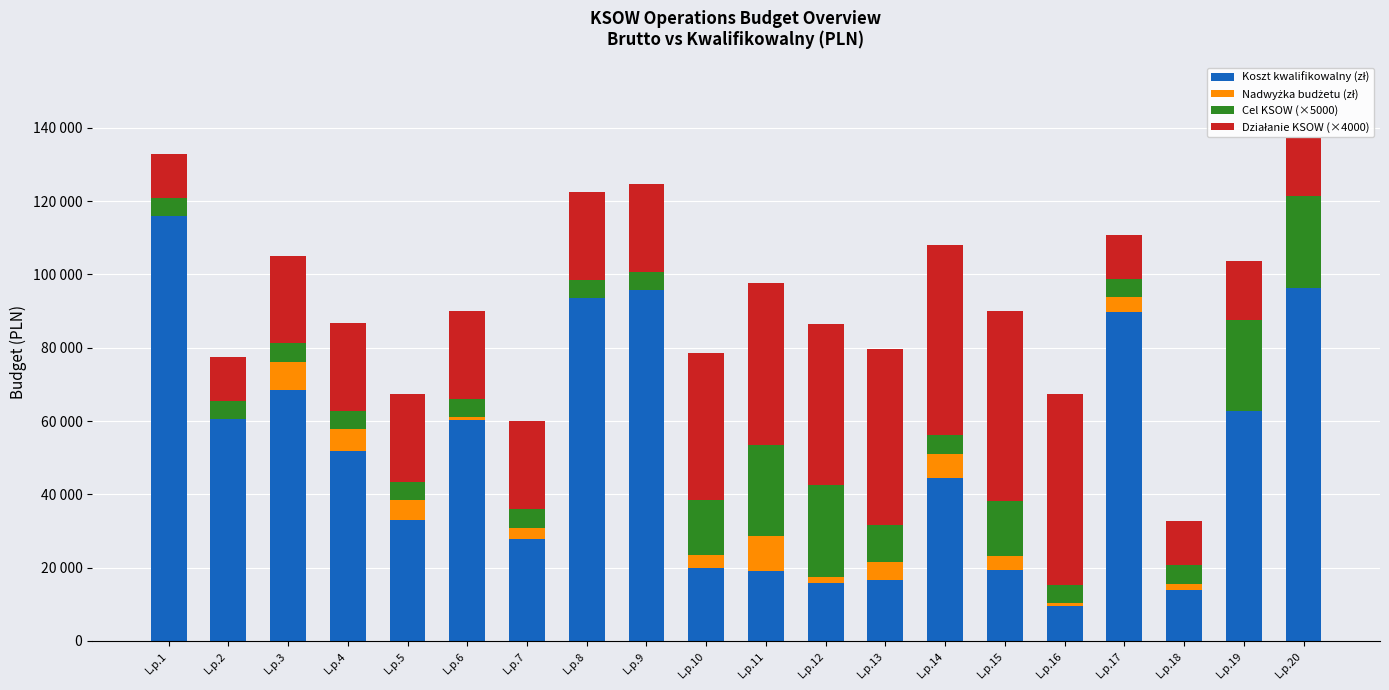

Where does the Nadwyżka budżetu (zł) series first go above 3200?

L.p.3